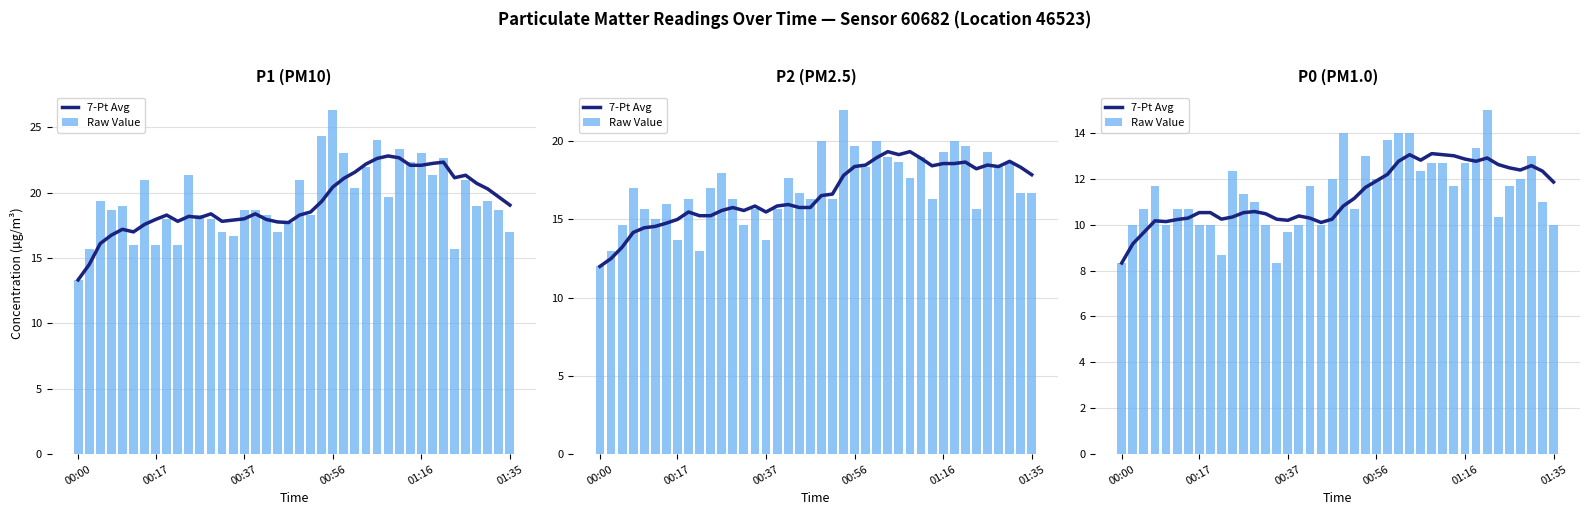

Reading left to right, extract all data points from this chart.

7-Pt Avg: 8.3	9.2	9.7	10.2	10.1	10.2	10.3	10.5	10.5	10.2	10.3	10.5	10.6	10.5	10.2	10.2	10.4	10.3	10.1	10.2	10.8	11.1	11.6	11.9	12.2	12.8	13.0	12.8	13.1	13.0	13.0	12.9	12.8	12.9	12.6	12.5	12.4	12.6	12.3	11.9
Raw Value: 8.3	10.0	10.7	11.7	10.0	10.7	10.7	10.0	10.0	8.7	12.3	11.3	11.0	10.0	8.3	9.7	10.0	11.7	10.0	12.0	14.0	10.7	13.0	12.0	13.7	14.0	14.0	12.3	12.7	12.7	11.7	12.7	13.3	15.0	10.3	11.7	12.0	13.0	11.0	10.0